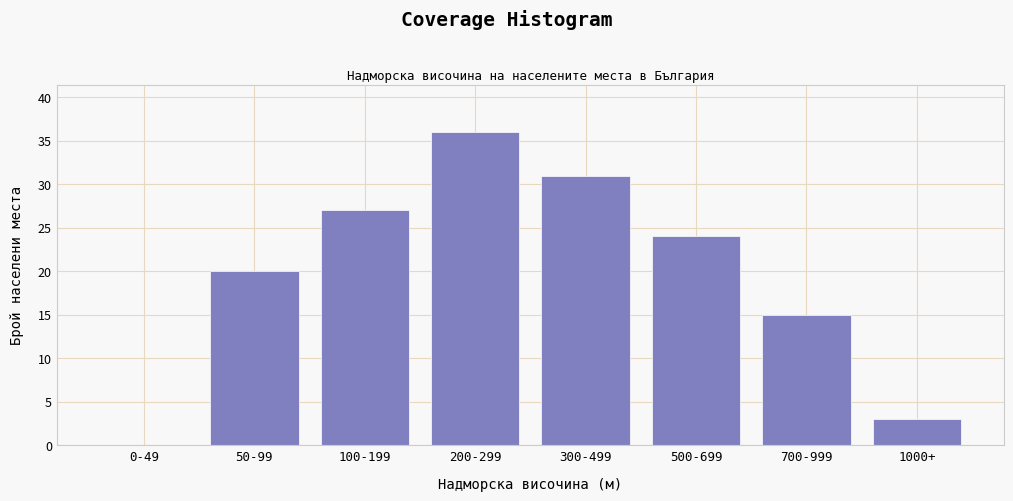

Reading left to right, list all the values displayed in this chart.

0-49=0	50-99=20	100-199=27	200-299=36	300-499=31	500-699=24	700-999=15	1000+=3